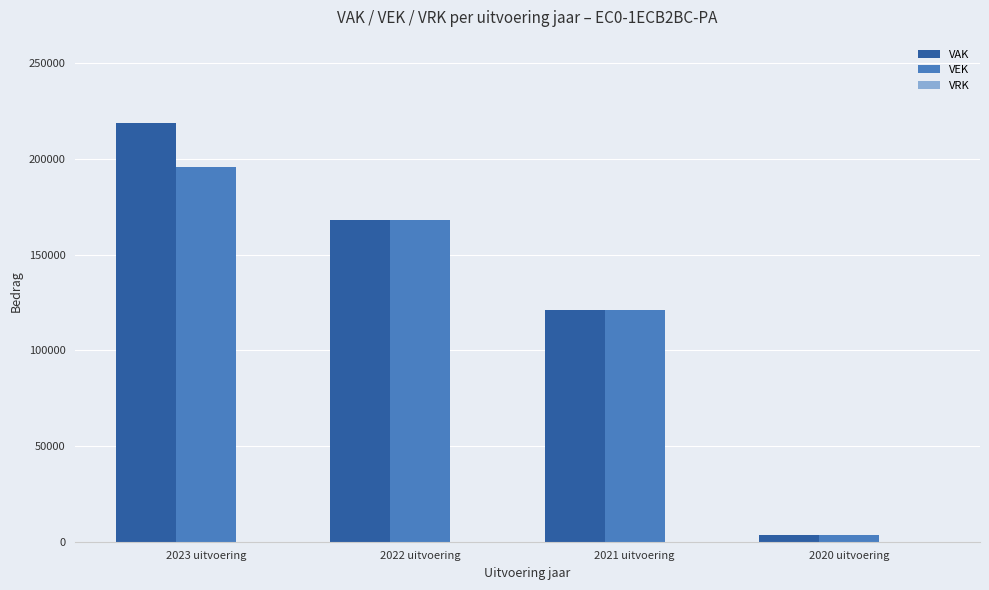

Rank the categories by VEK value from highest to lowest.

2023 uitvoering, 2022 uitvoering, 2021 uitvoering, 2020 uitvoering